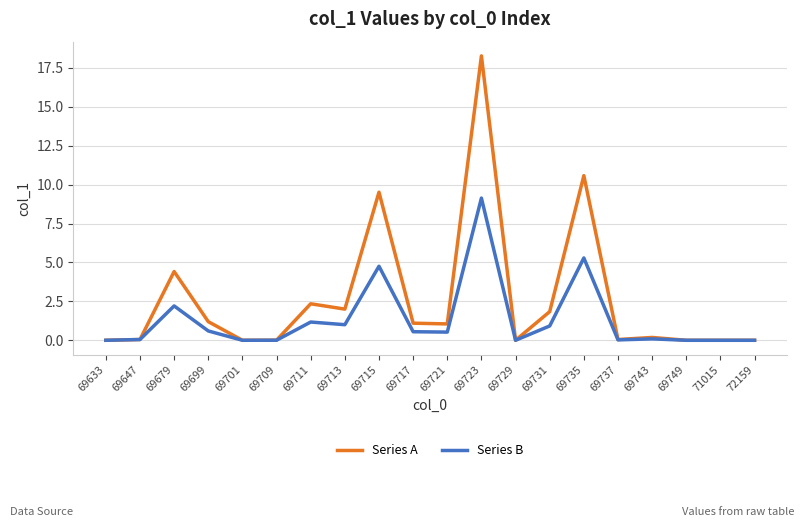

Which series has the widest spread of values?

Series A